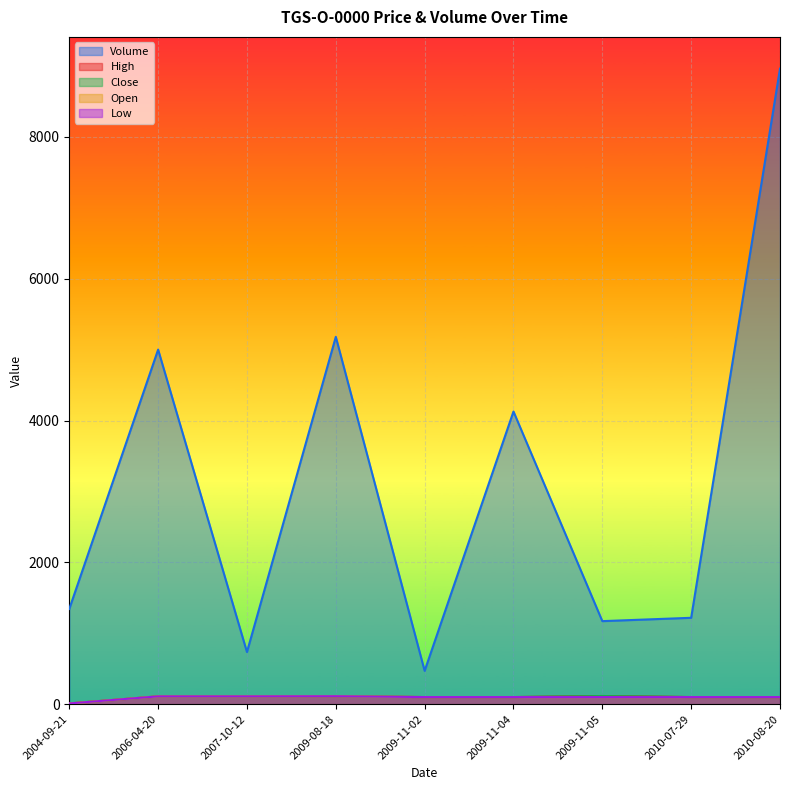

Reading left to right, what are all the values shown in this chart?

Volume: 1343	5000	735	5180	470	4127	1171	1218	8962
High: 10	110	110	112	100	100	115	100	100
Close: 10	110	110	112	100	100	115	100	100
Open: 10	110	110	112	100	100	100	100	100
Low: 10	110	110	112	100	100	100	100	100